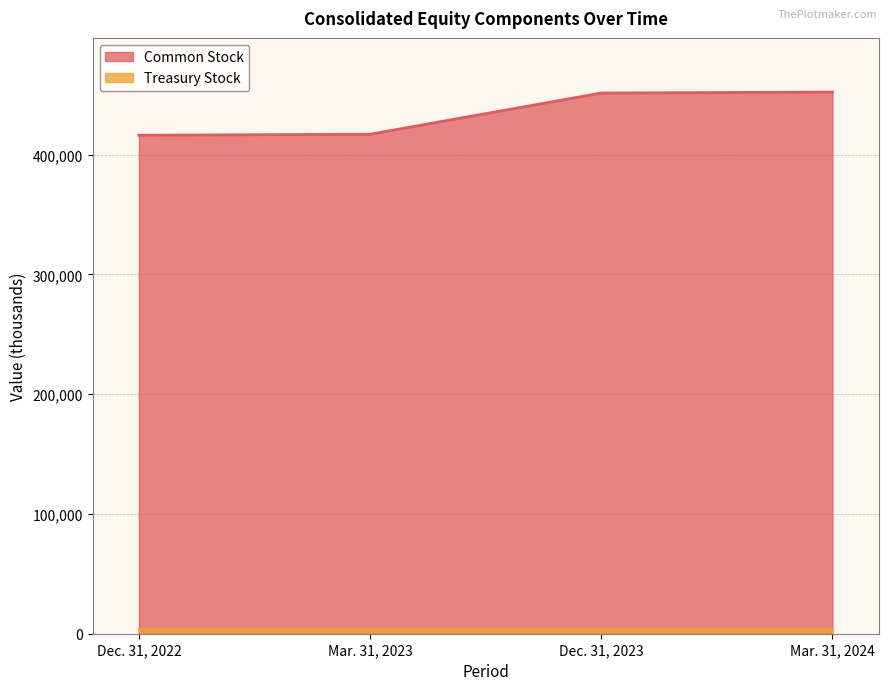

List the labels in order of value, largest first.

Mar. 31, 2024, Dec. 31, 2023, Mar. 31, 2023, Dec. 31, 2022